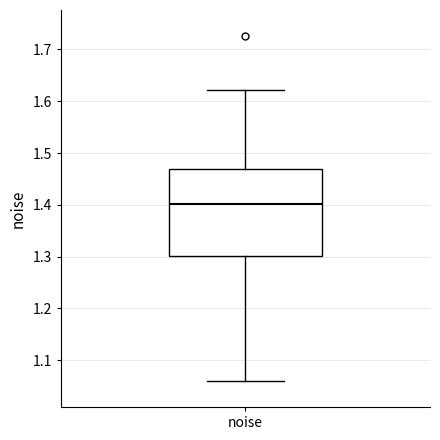

Read this box plot against the y-axis: the position of the median line, the range covered by the box, and the ends of both whiskers. The values are not printed on the chart, so give them approximately, as read against the axis.

median 1.40, box 1.30 to 1.47, whiskers 1.06 to 1.62